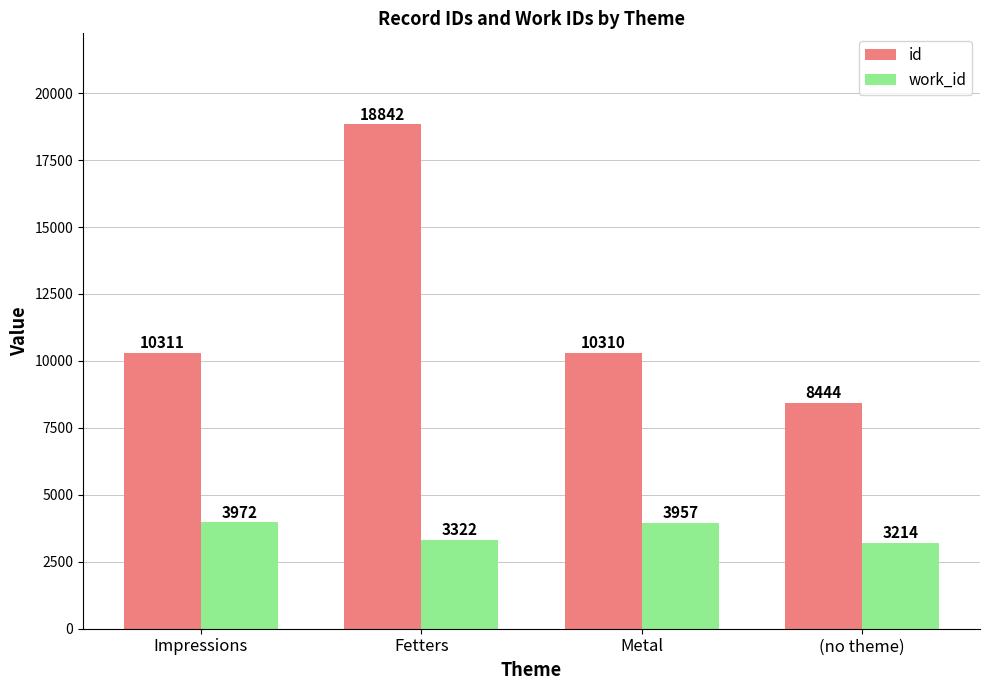

What is the average value of the work_id series?

3616